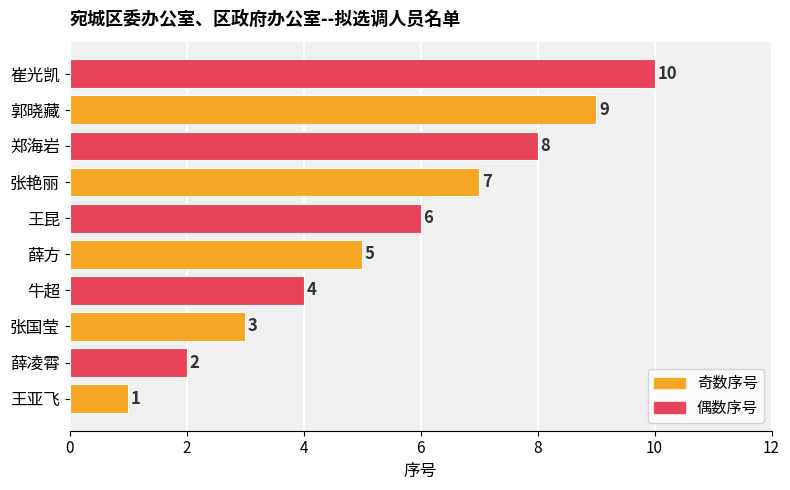

True or false: the data shows 9 at 郭晓藏.

True